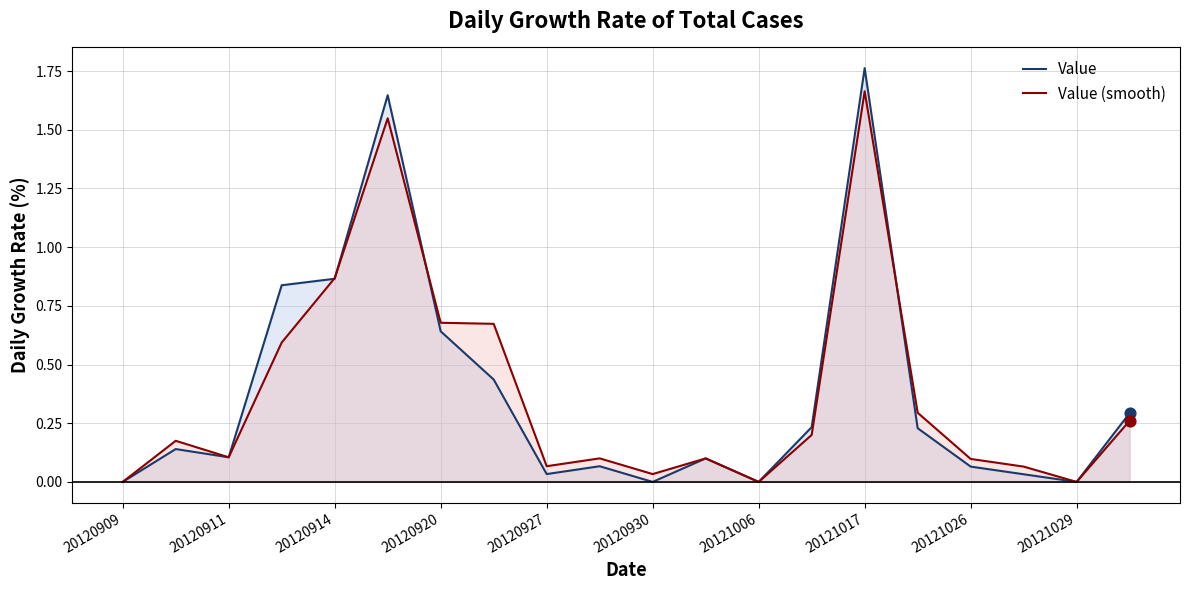

Which series has the widest spread of values?

Value